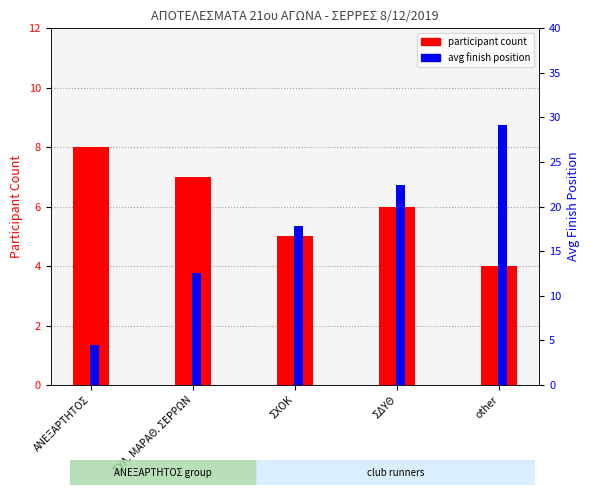

What is the difference between the maximum and second lowest values in the participant count series?

3.0